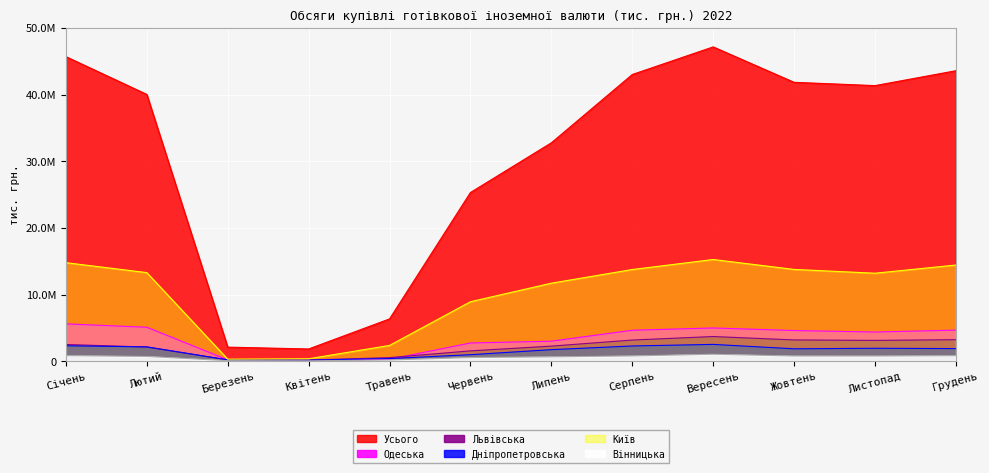

At which category does Дніпропетровська reach its first local valley?

Квітень